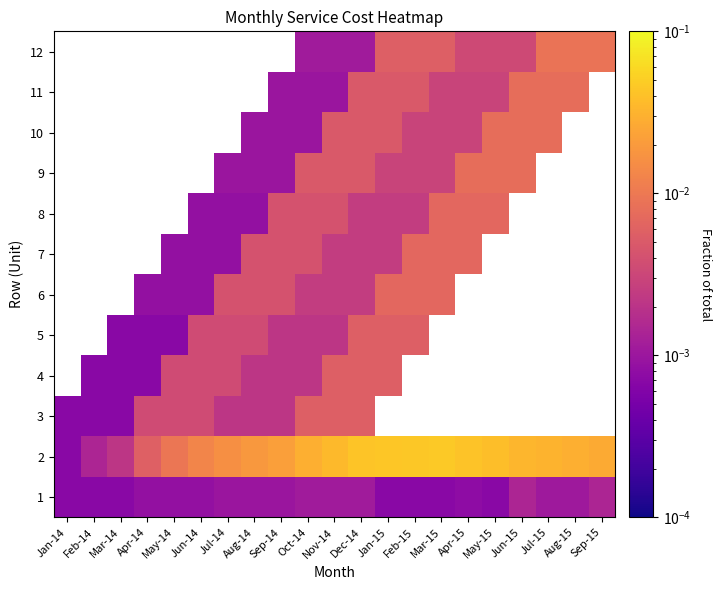

At which category is the sum across all series the highest?

Dec-14